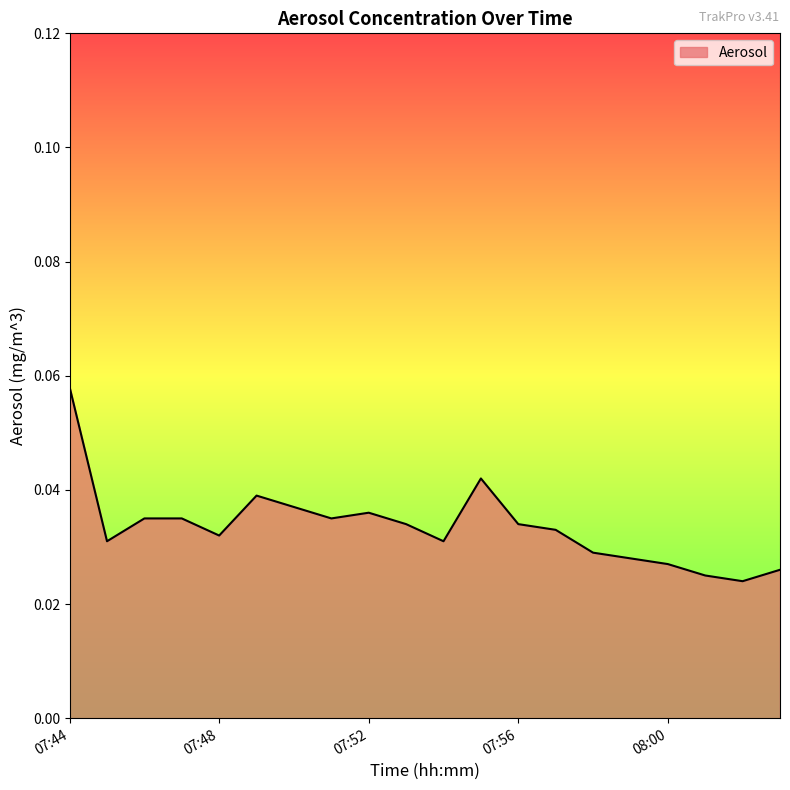

How many points are lower than both their immediate neighbors (excluding endpoints)?

5